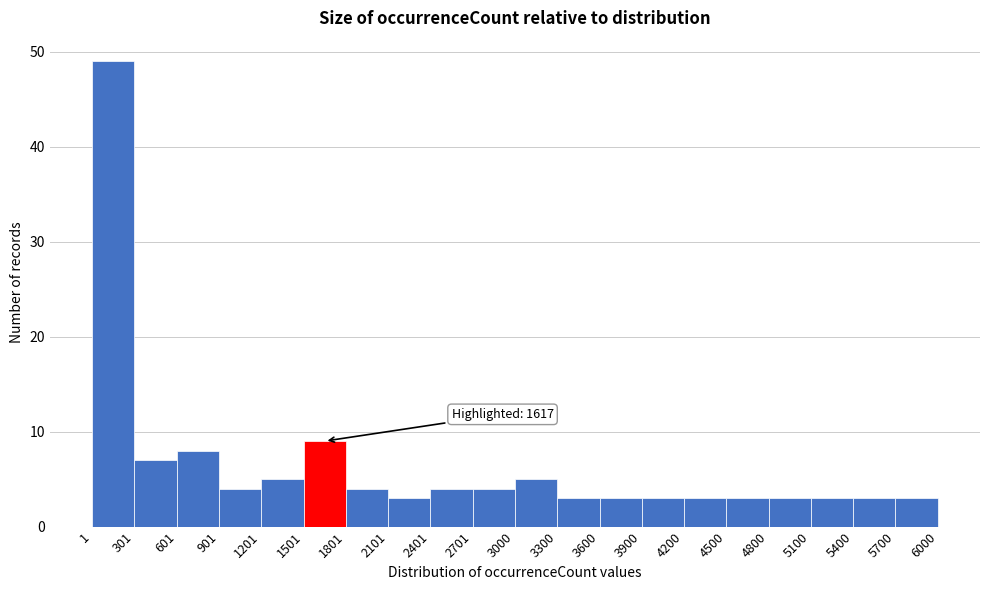

Over which range of the x-axis is the bar tallest?

1 to 301